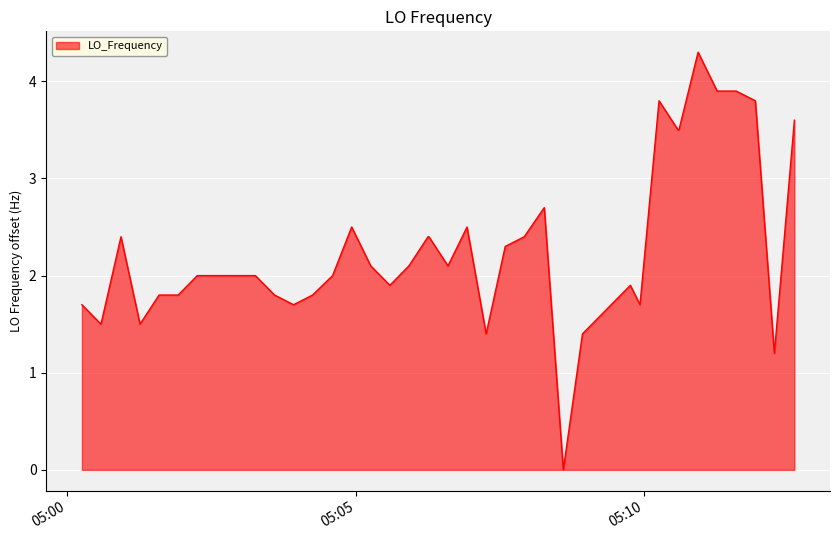

What is the difference between the maximum and minimum values?

4.3